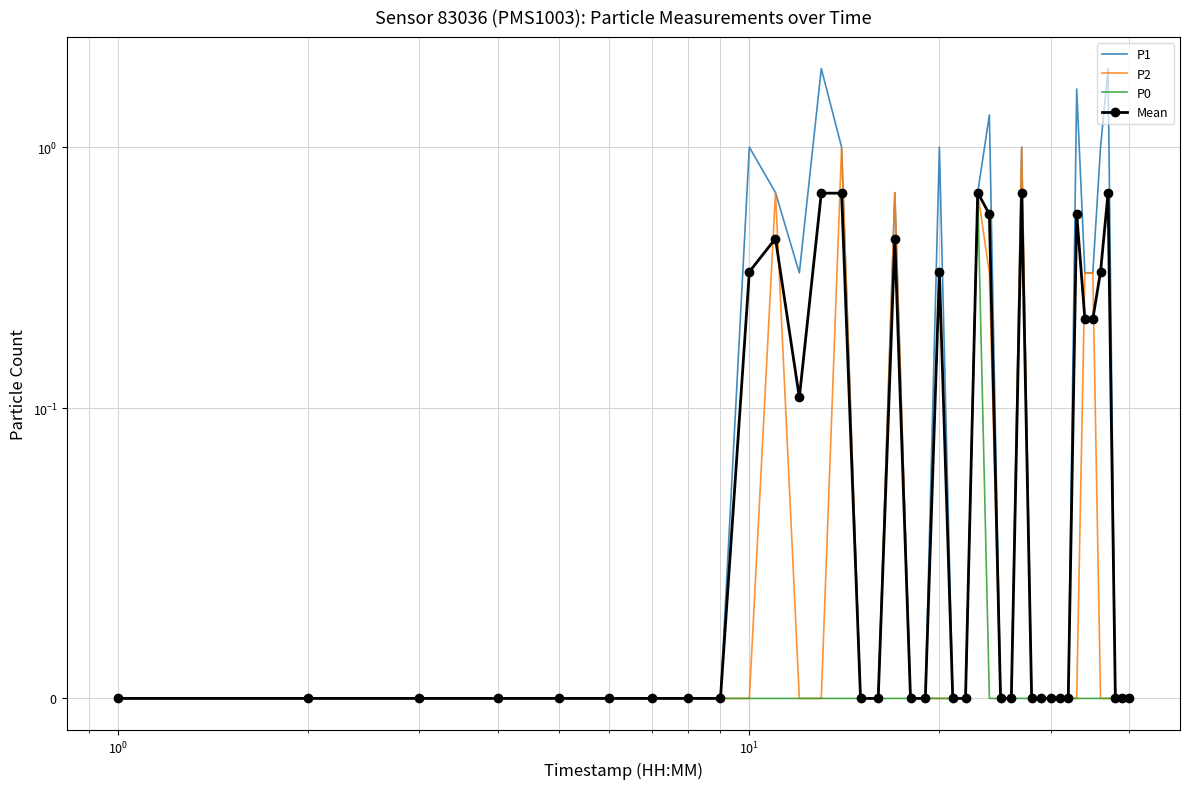

At $\mathdefault{10^{0}}$, list the series in order from largest to smallest.

P1, P2, P0, Mean